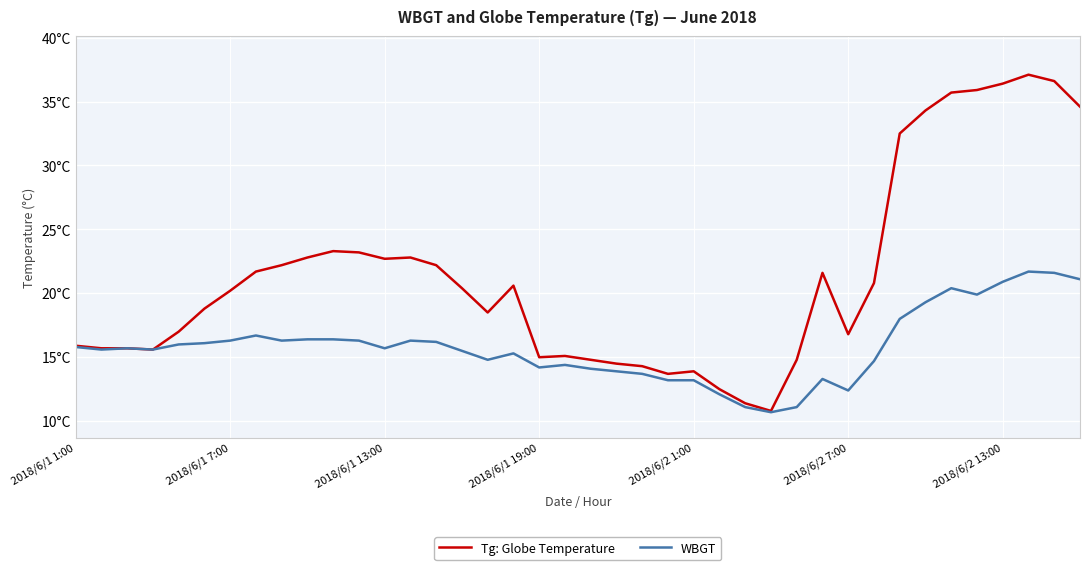

True or false: WBGT and Tg: Globe Temperature intersect in this chart.

False